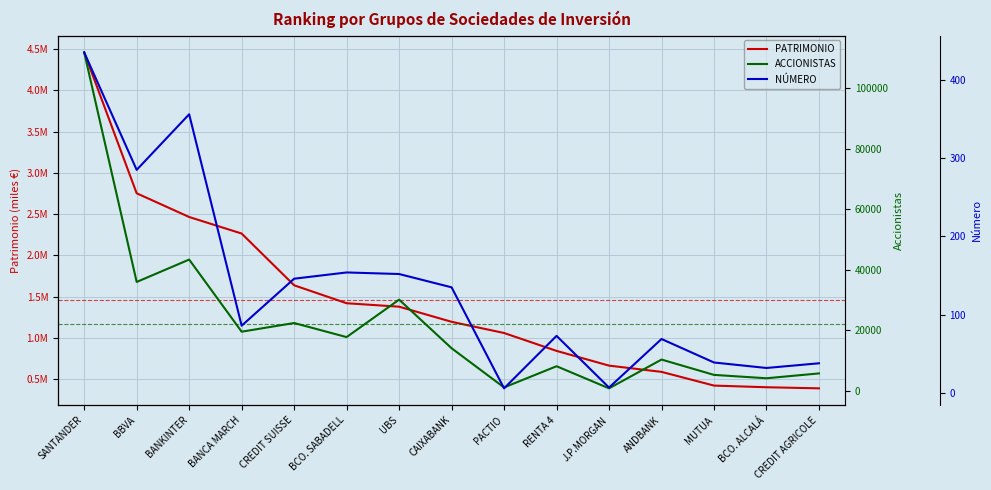

Reading left to right, transcribe all the data shown in this chart.

PATRIMONIO: SANTANDER=4458098.1	BBVA=2752568.0	BANKINTER=2465521.2	BANCA MARCH=2265108.0	CREDIT SUISSE=1638787.4	BCO. SABADELL=1421455.2	UBS=1379597.5	CAIXABANK=1196616.0	PACTIO=1060994.1	RENTA 4=844575.9	J.P.MORGAN=666193.9	ANDBANK=590533.3	MUTUA=424439.8	BCO. ALCALÁ=404437.0	CREDIT AGRICOLE=391169.5
ACCIONISTAS: SANTANDER=111889.0	BBVA=36014.0	BANKINTER=43414.0	BANCA MARCH=19574.0	CREDIT SUISSE=22441.0	BCO. SABADELL=17787.0	UBS=30169.0	CAIXABANK=14102.0	PACTIO=1148.0	RENTA 4=8157.0	J.P.MORGAN=850.0	ANDBANK=10361.0	MUTUA=5293.0	BCO. ALCALÁ=4180.0	CREDIT AGRICOLE=5783.0
NÚMERO: SANTANDER=435.0	BBVA=285.0	BANKINTER=356.0	BANCA MARCH=86.0	CREDIT SUISSE=146.0	BCO. SABADELL=154.0	UBS=152.0	CAIXABANK=135.0	PACTIO=6.0	RENTA 4=73.0	J.P.MORGAN=7.0	ANDBANK=69.0	MUTUA=39.0	BCO. ALCALÁ=32.0	CREDIT AGRICOLE=38.0